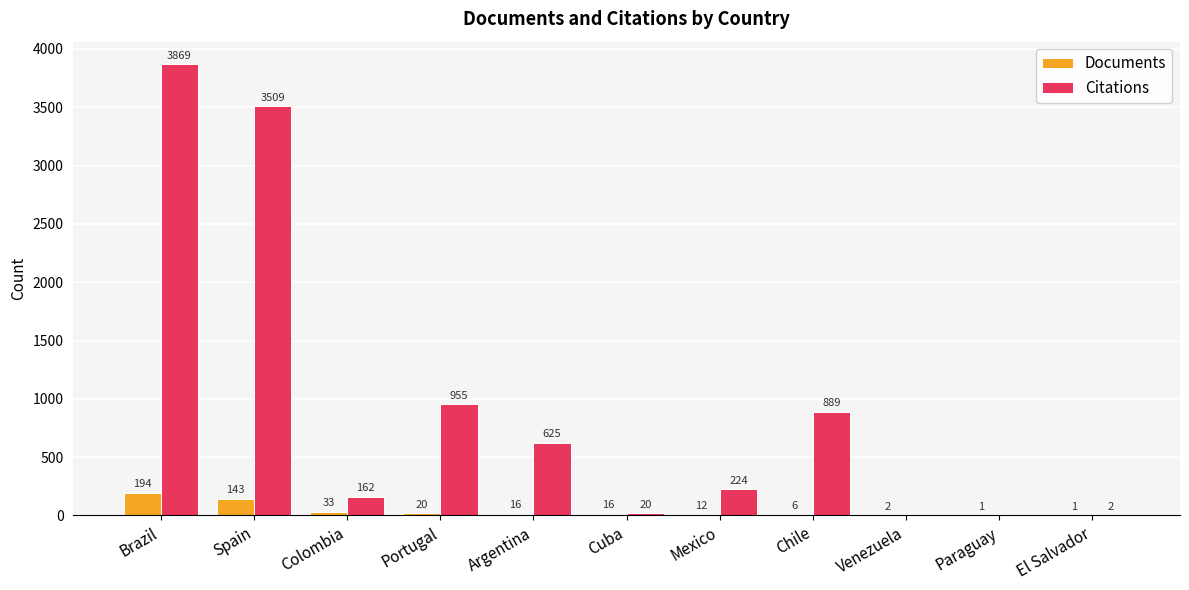

How many values in Citations are above zero?

9